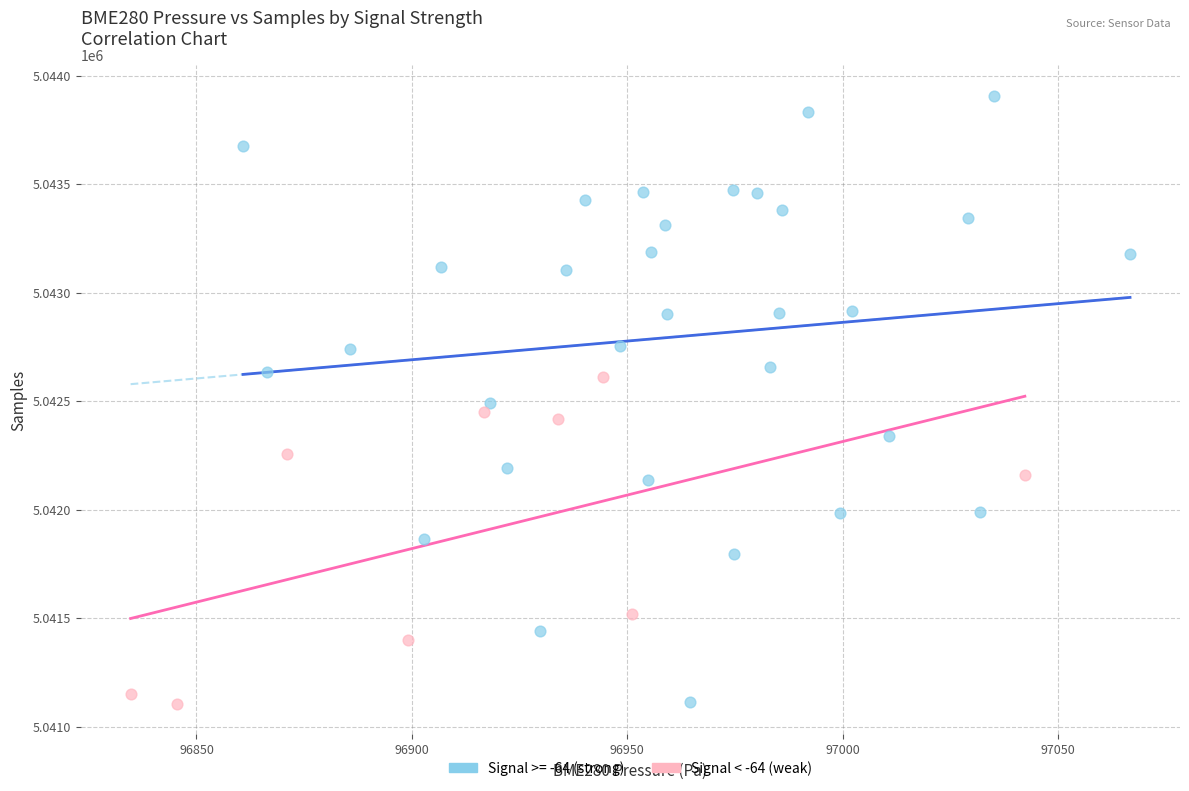

Which series has the widest spread of Y values?

Signal >= -64 (strong)